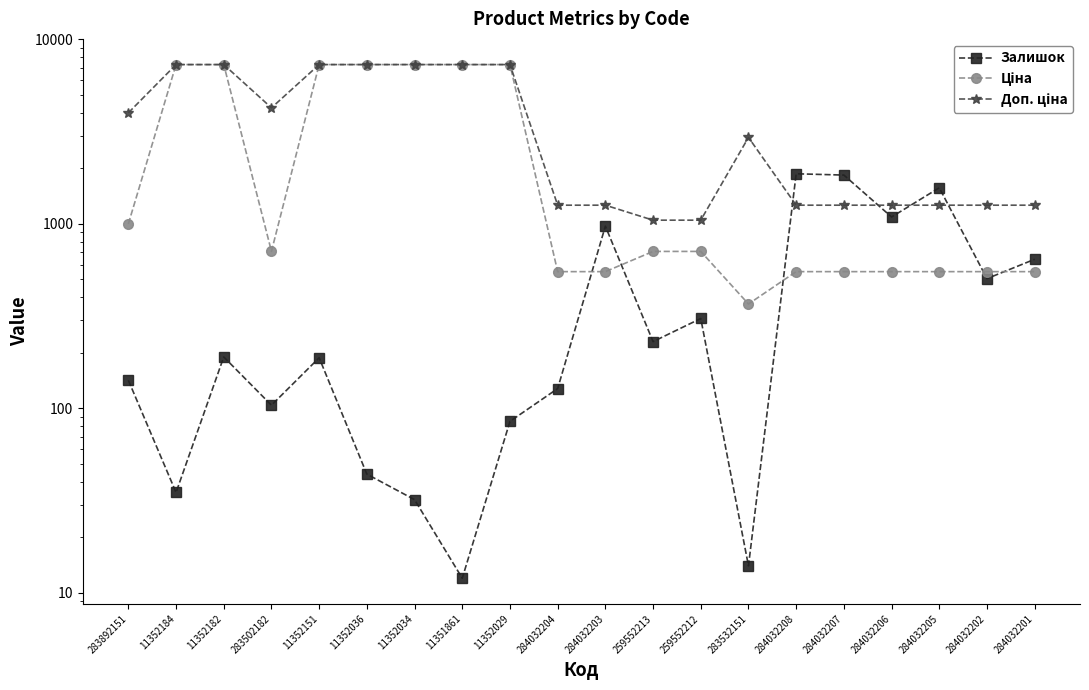

What is the total value across all series at 259552213?

1986.5